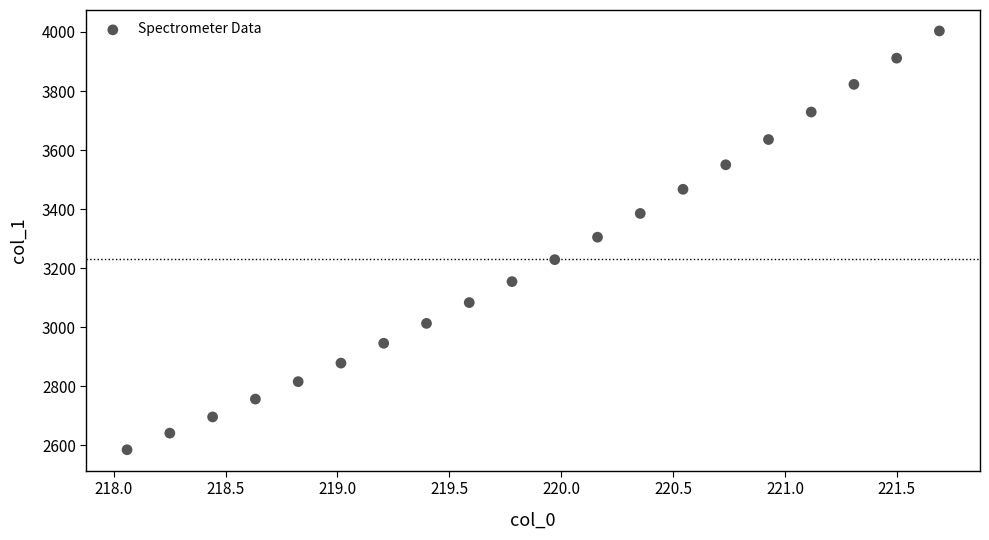

What is the range of Y values (max minus min)?

1419.0